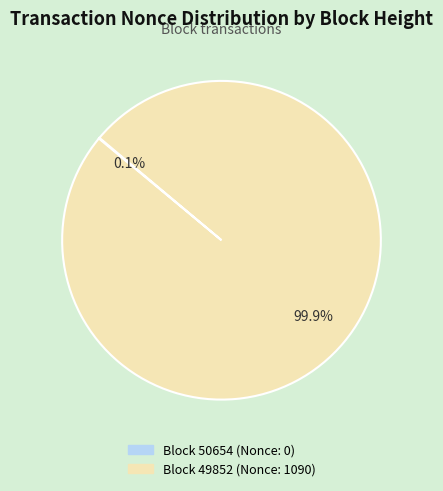

Does any single category account for the majority?

Yes